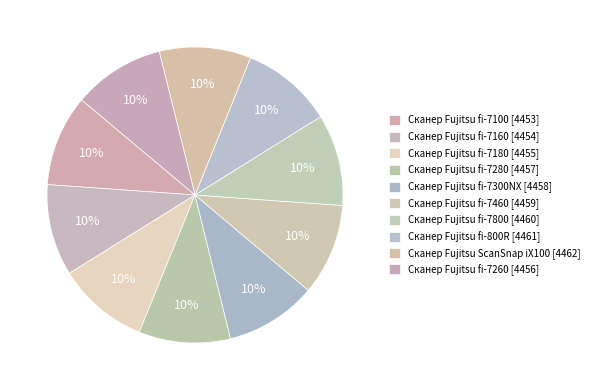

How many slices are in this pie chart?

10